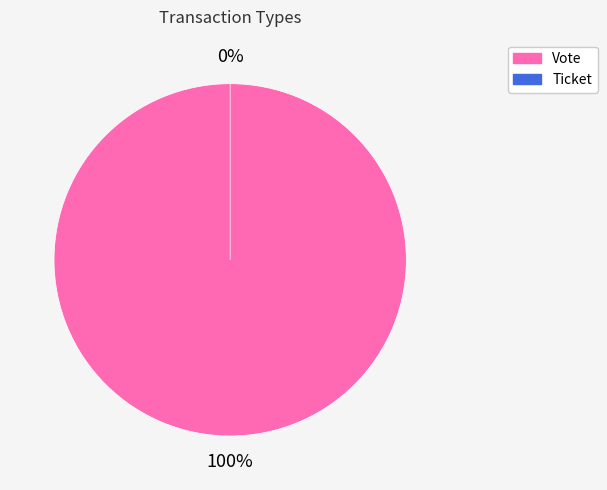

Do Ticket and Vote together represent more than half of the pie?

Yes